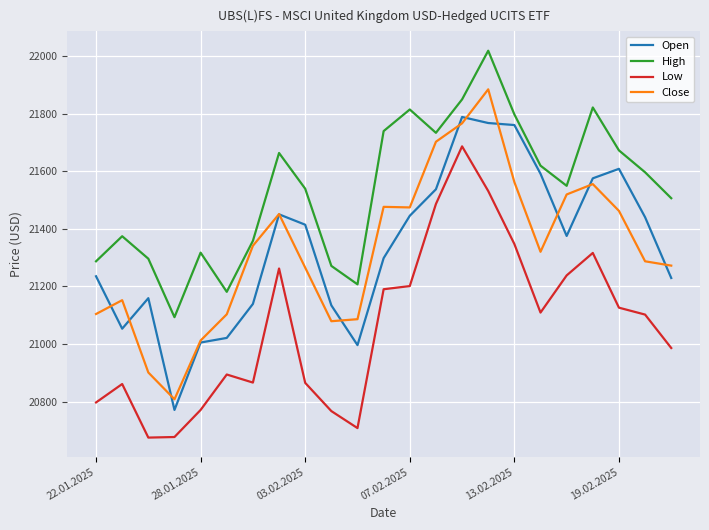

Which series has the largest total across all categories?

High